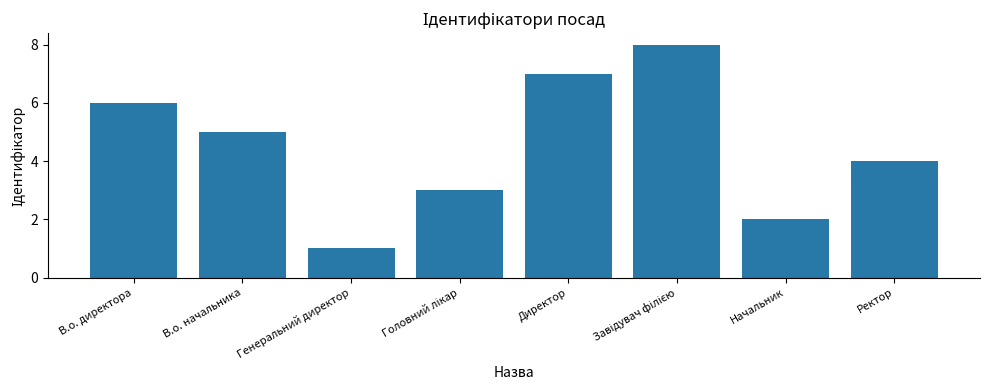

At which category does the chart reach its minimum across all series?

Генеральний директор